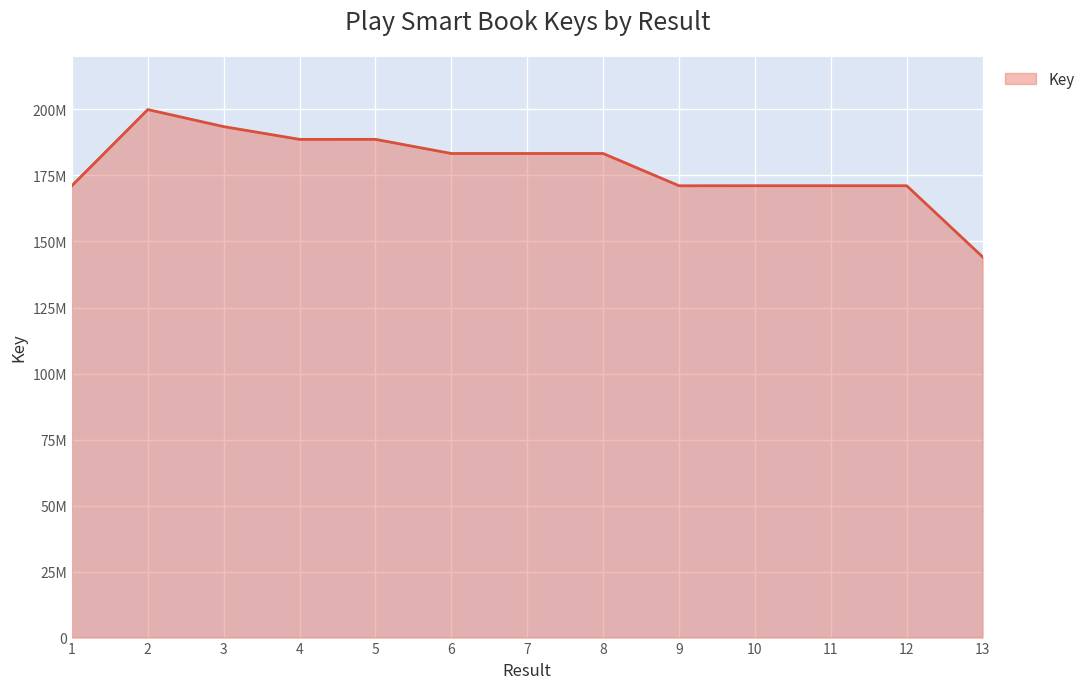

List the labels in order of value, largest first.

2, 3, 5, 4, 6, 7, 8, 1, 10, 11, 12, 9, 13